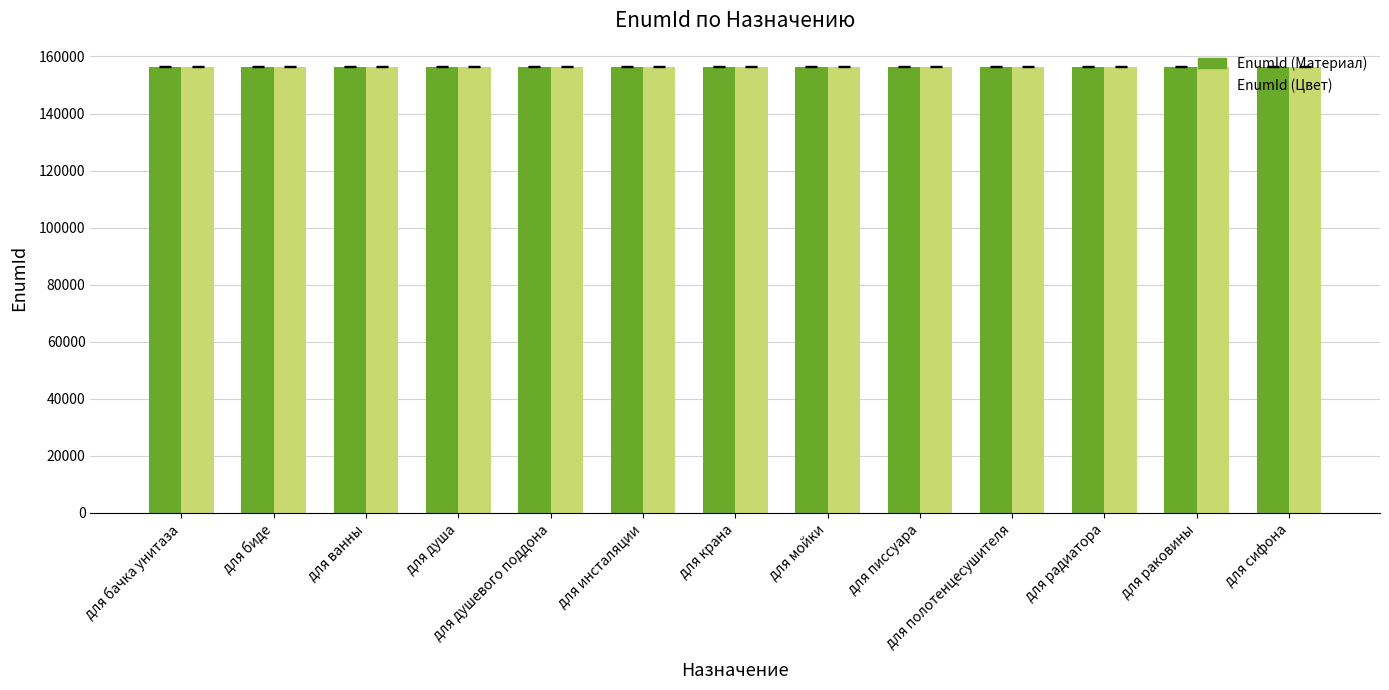

How many distinct data groups are displayed?

2